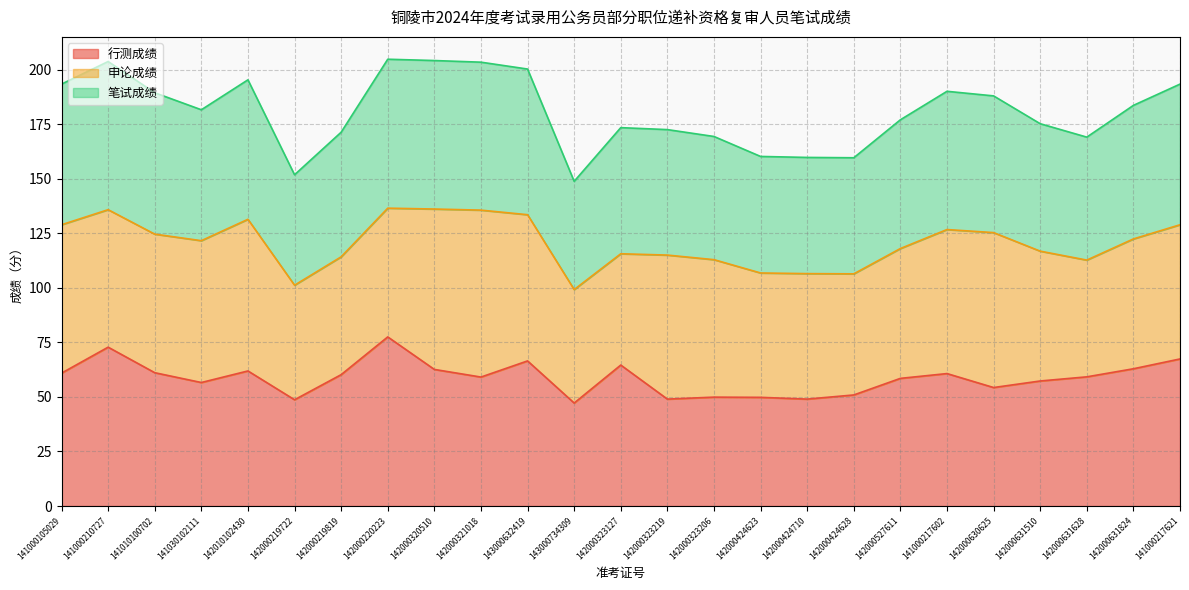

True or false: 笔试成绩 and 行测成绩 intersect in this chart.

False